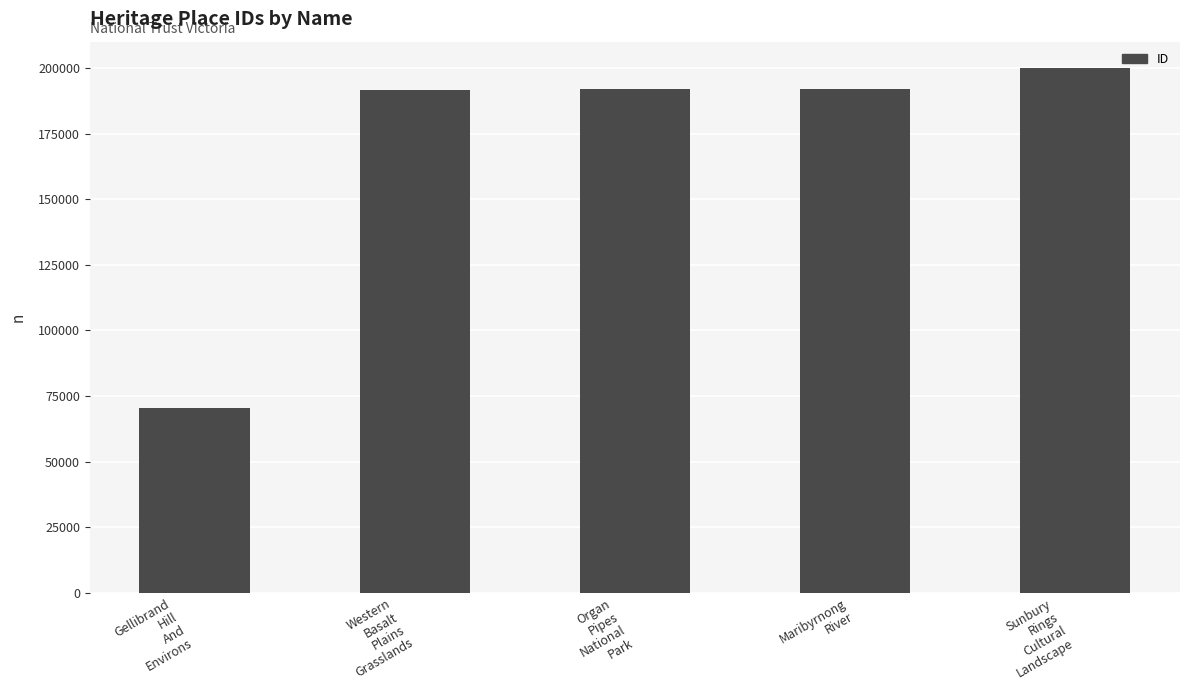

The value at Gellibrand
Hill
And
Environs is 70274. True or false?

True